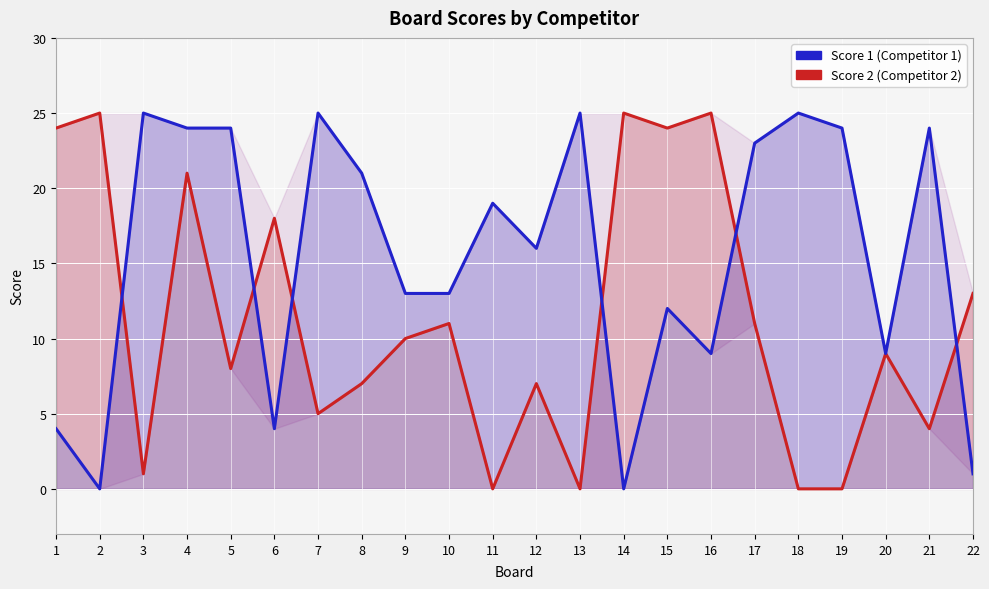

How many data points in Score 1 are above 19?

10